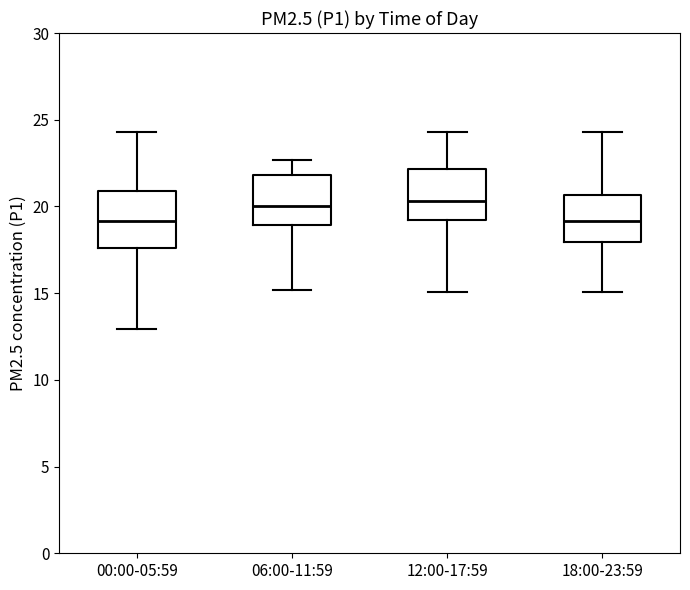

Where does the lower whisker of the box for 06:00-11:59 end on the y-axis? The values are not printed on the chart, so give them approximately, as read against the axis.

15.0